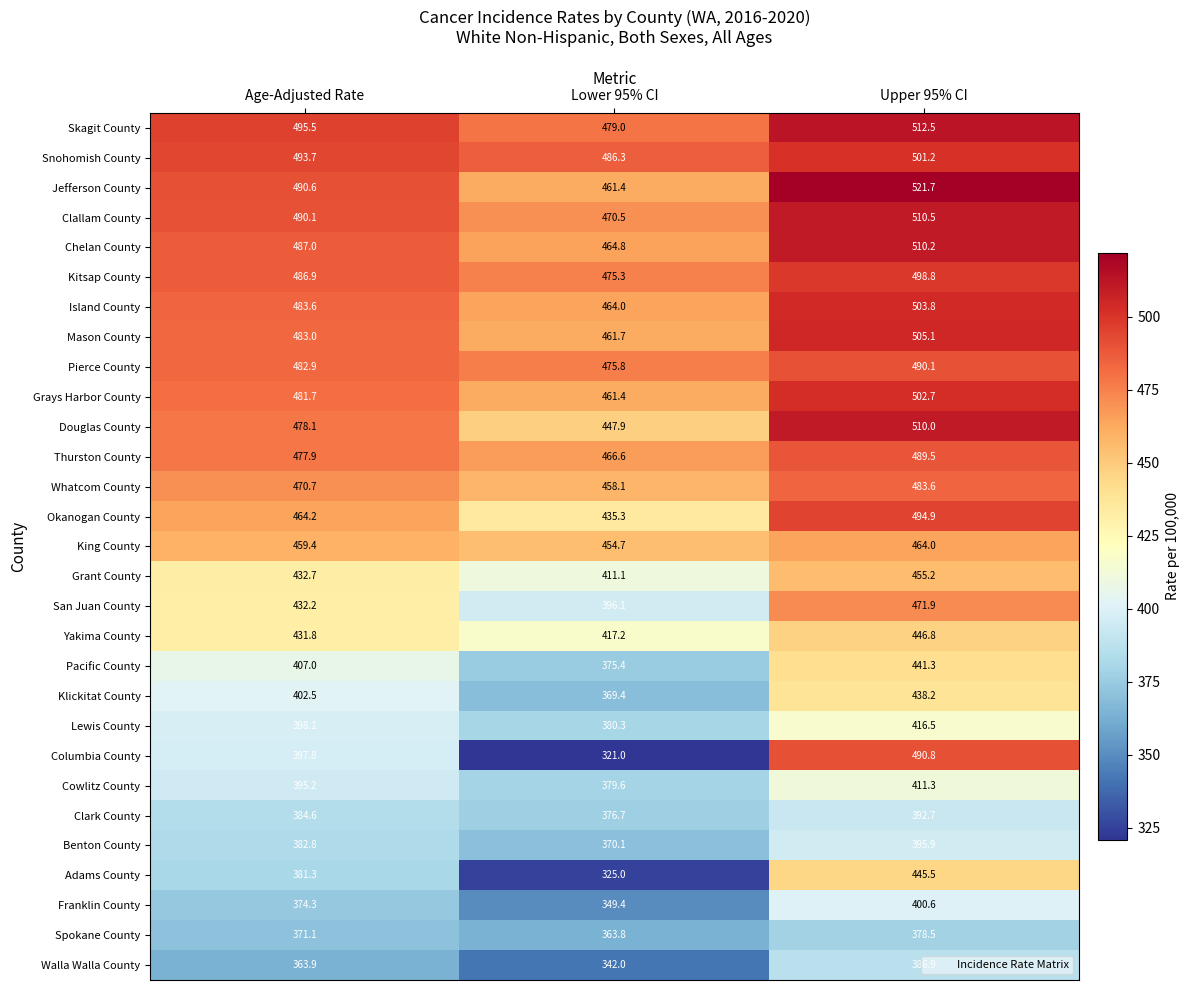

At which category is the sum across all series the highest?

Upper 95% CI